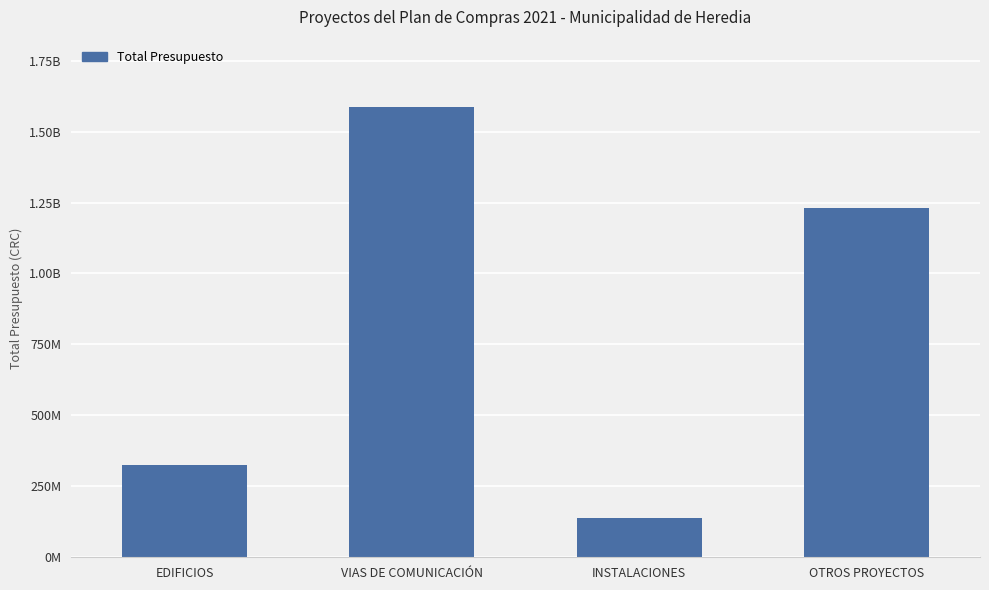

List the labels in order of value, smallest first.

INSTALACIONES, EDIFICIOS, OTROS PROYECTOS, VIAS DE COMUNICACIÓN